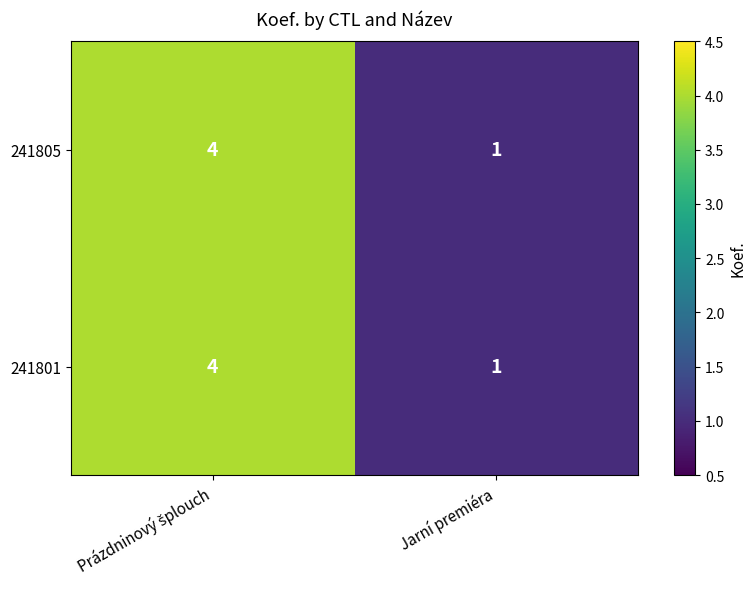

The 241805 series shows 0 at Jarní premiéra. True or false?

False